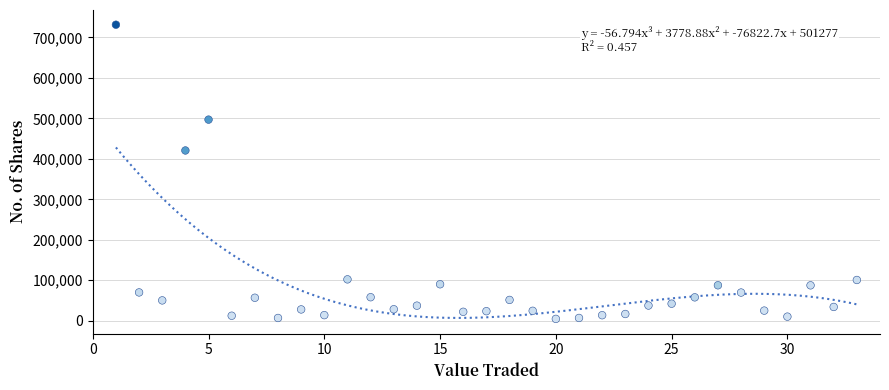

What Y value in the scatter plot is closest to 367996?

420705